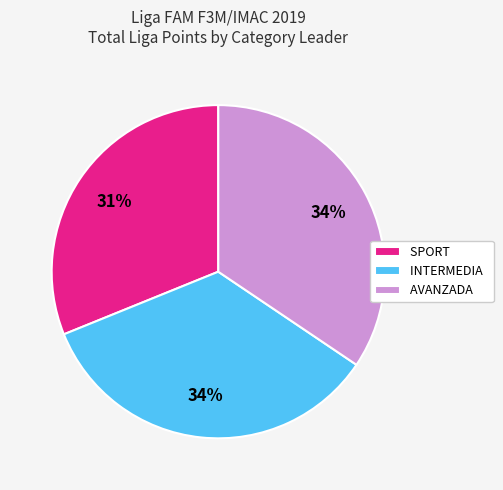

To the nearest percent, what portion does AVANZADA represent?

34%